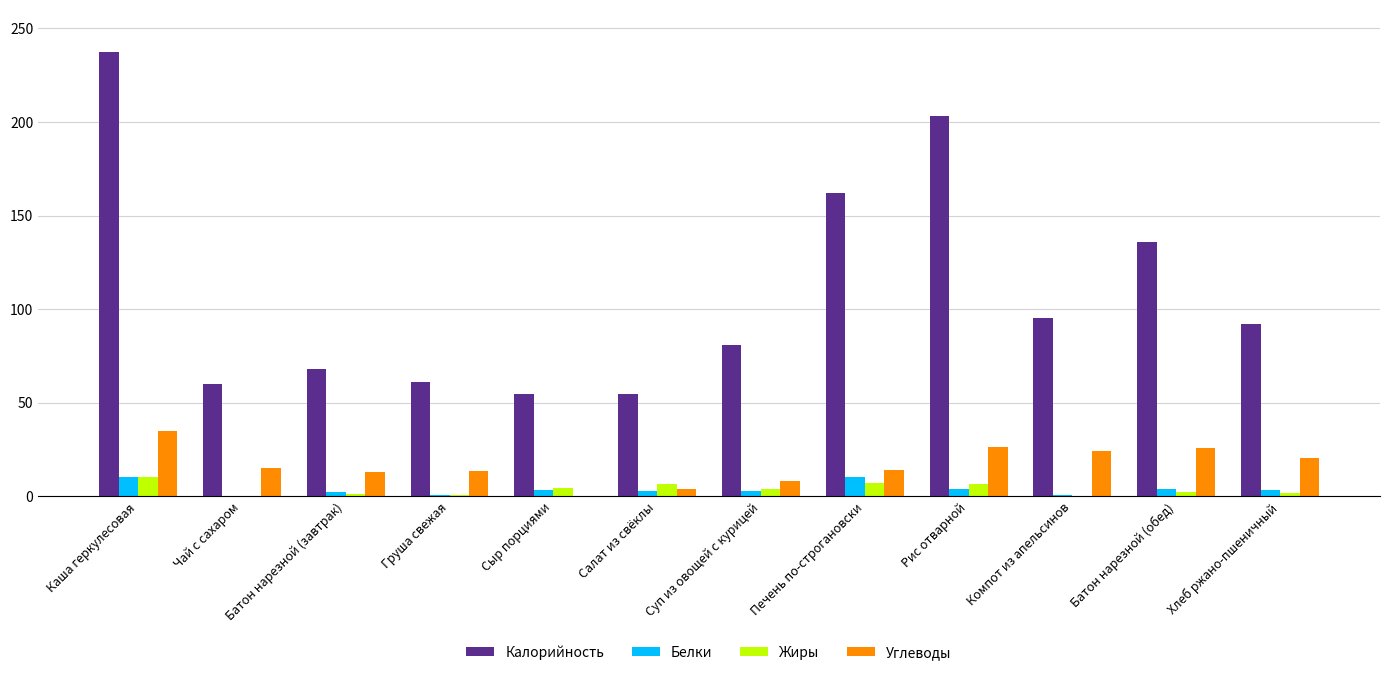

The Жиры series shows 1.7 at Хлеб ржано-пшеничный. True or false?

True